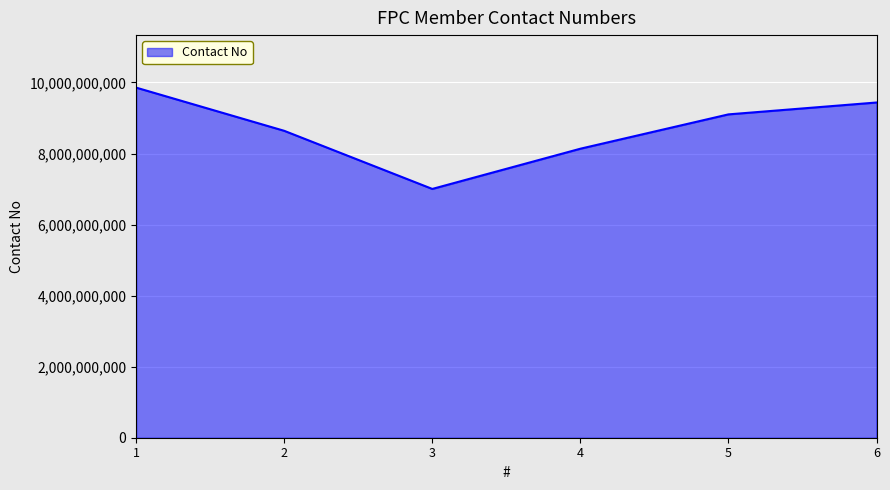

Reading left to right, transcribe all the data shown in this chart.

1=9854502535	2=8638783179	3=7002879311	4=8134847753	5=9101321035	6=9435672886